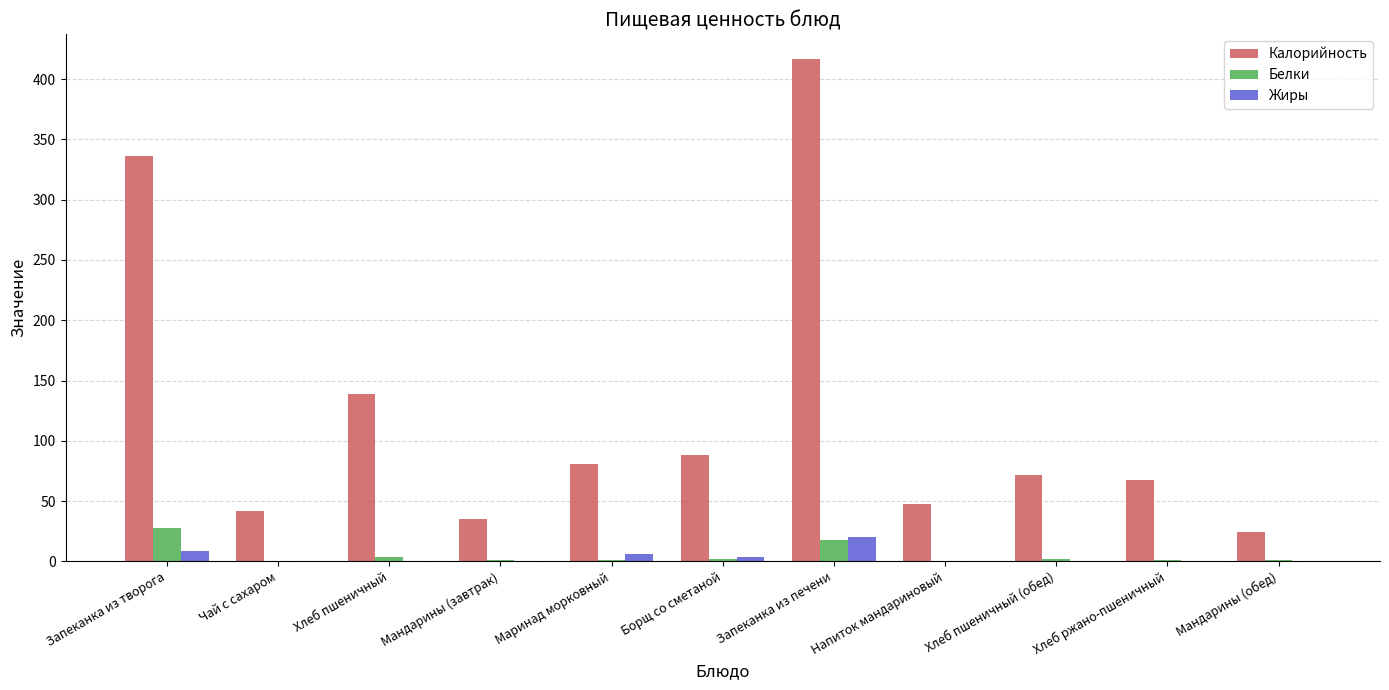

What is the total value across all series at Хлеб ржано-пшеничный?

68.9